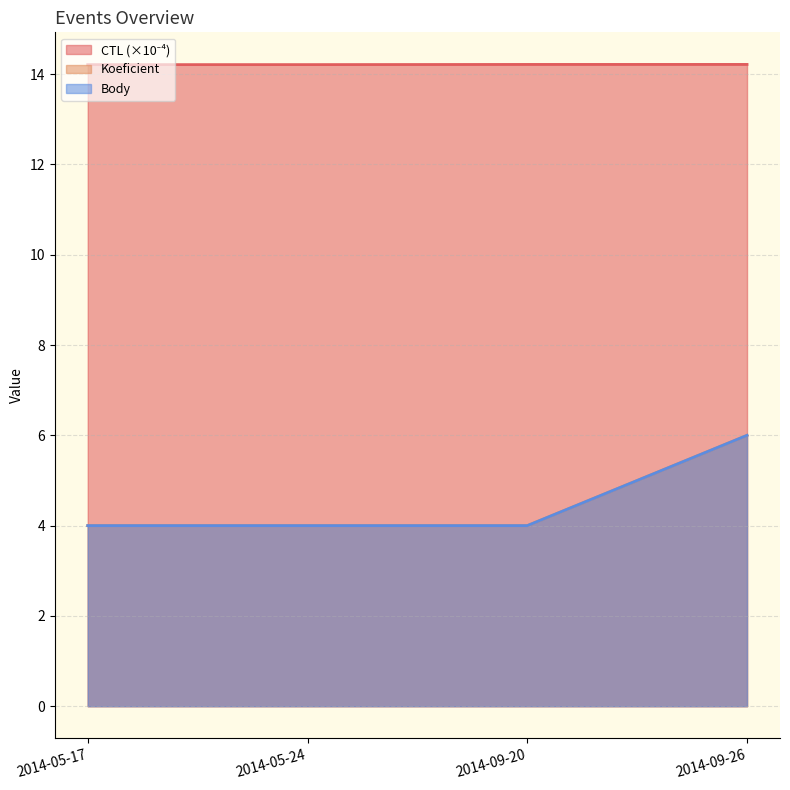

True or false: Body and CTL cross at least once.

False